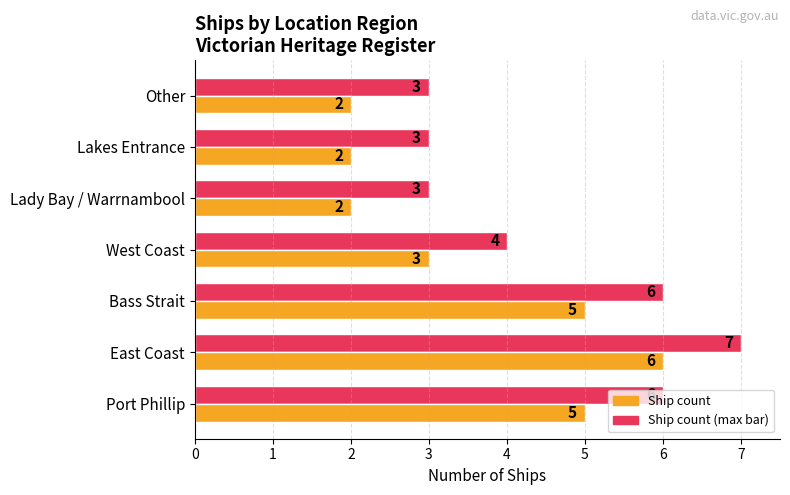

Which label corresponds to the largest value in the chart?

East Coast